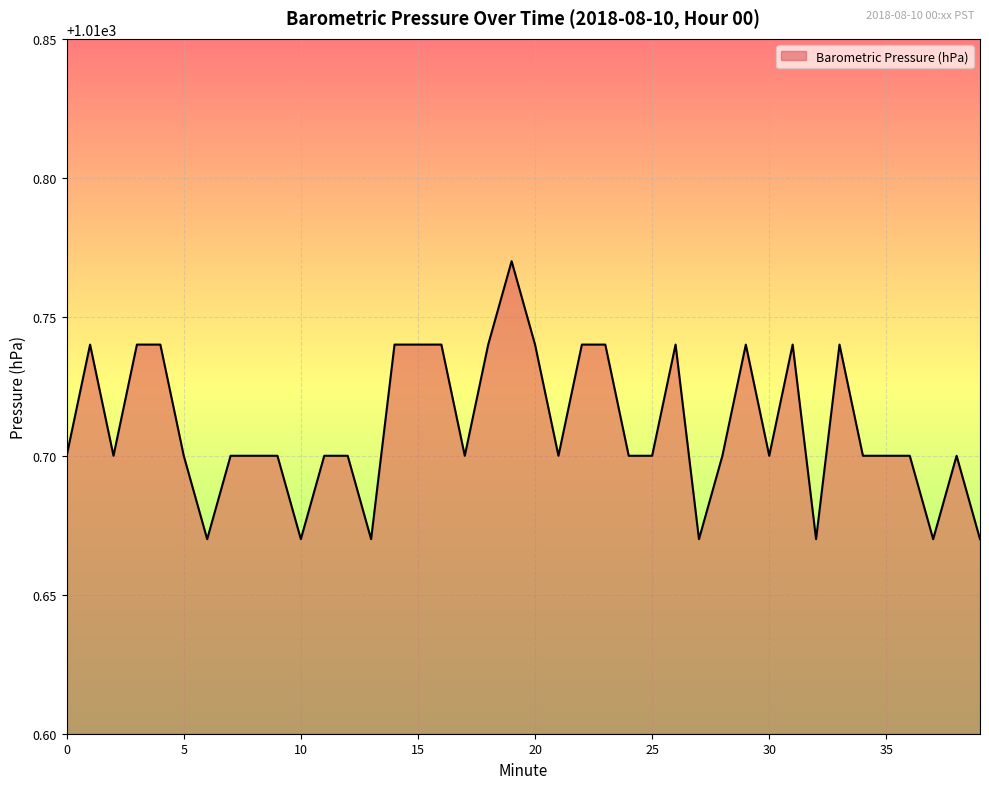

What is the difference between the second highest and second lowest values?

0.1